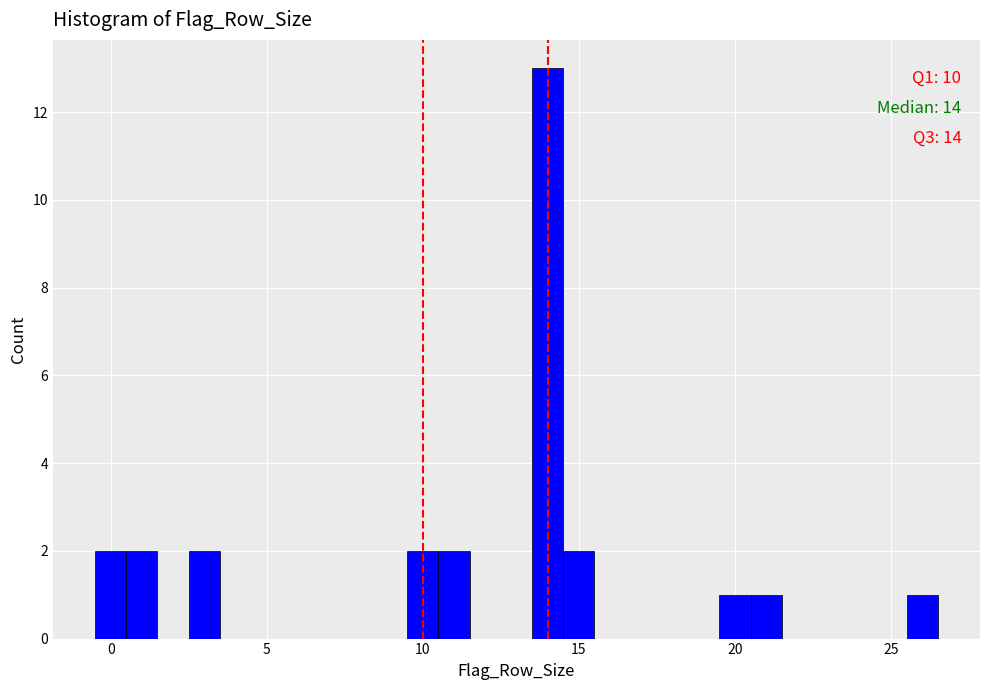

Around what value on the x-axis is the tallest bar? Give the approximate position of its centre, as read against the axis.

14.0